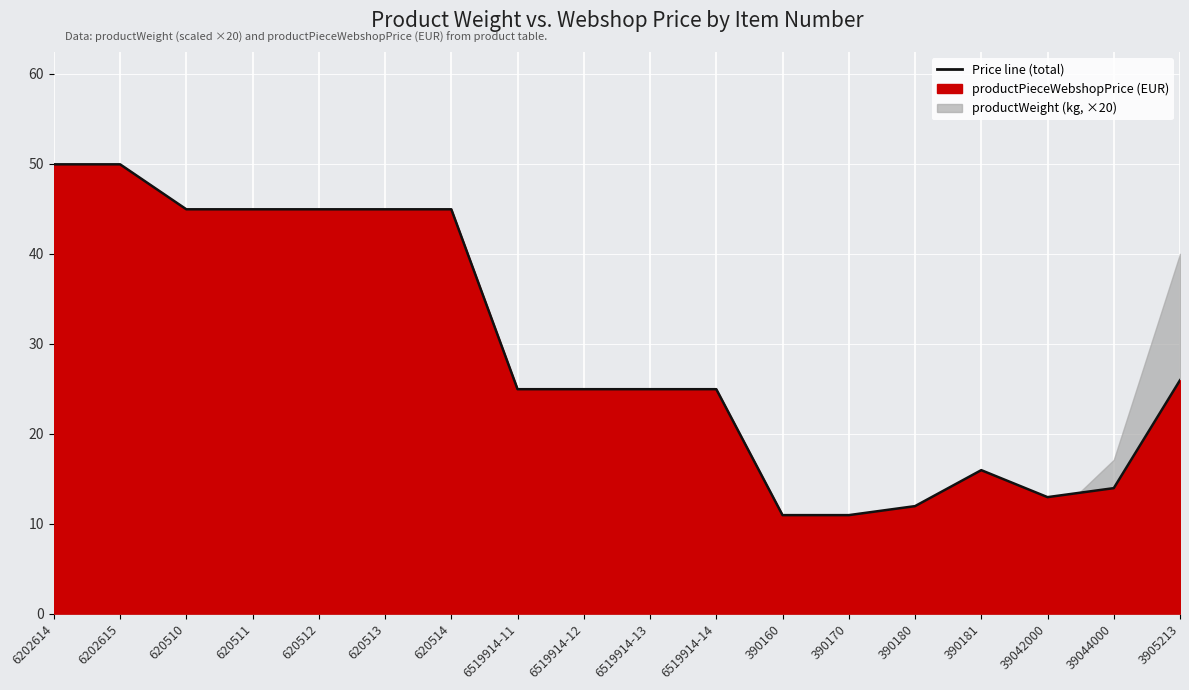

The value at 620512 is 65.7. True or false?

False